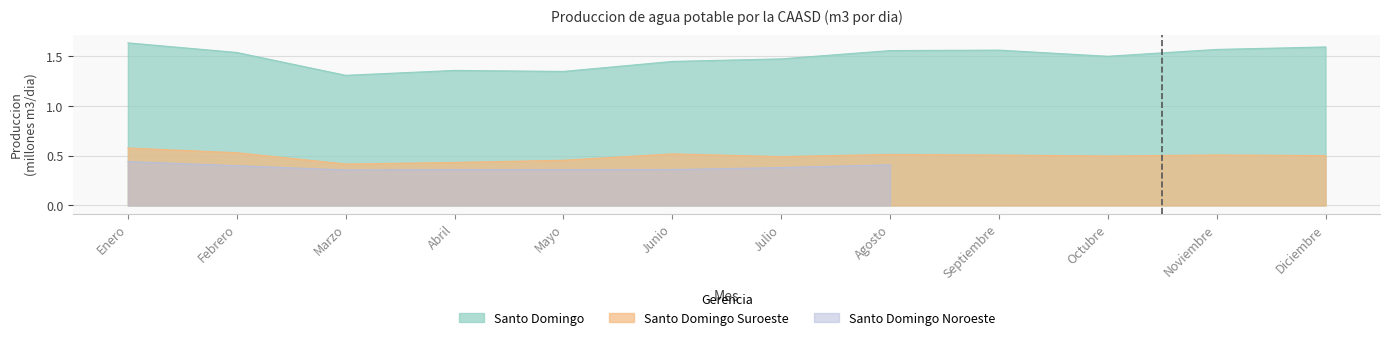

True or false: Santo Domingo and Santo Domingo Suroeste cross at least once.

False